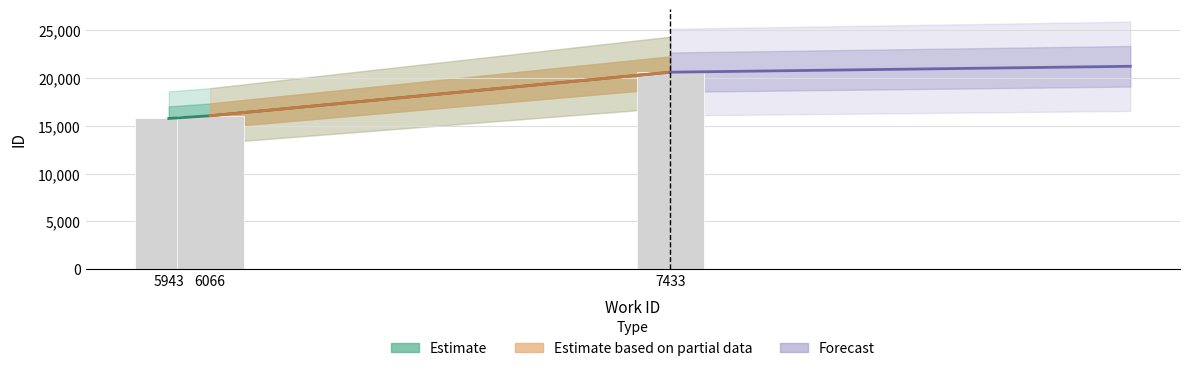

Reading left to right, list all the values displayed in this chart.

work_id: 15781	16064	20624
id: 15781	16064	20624